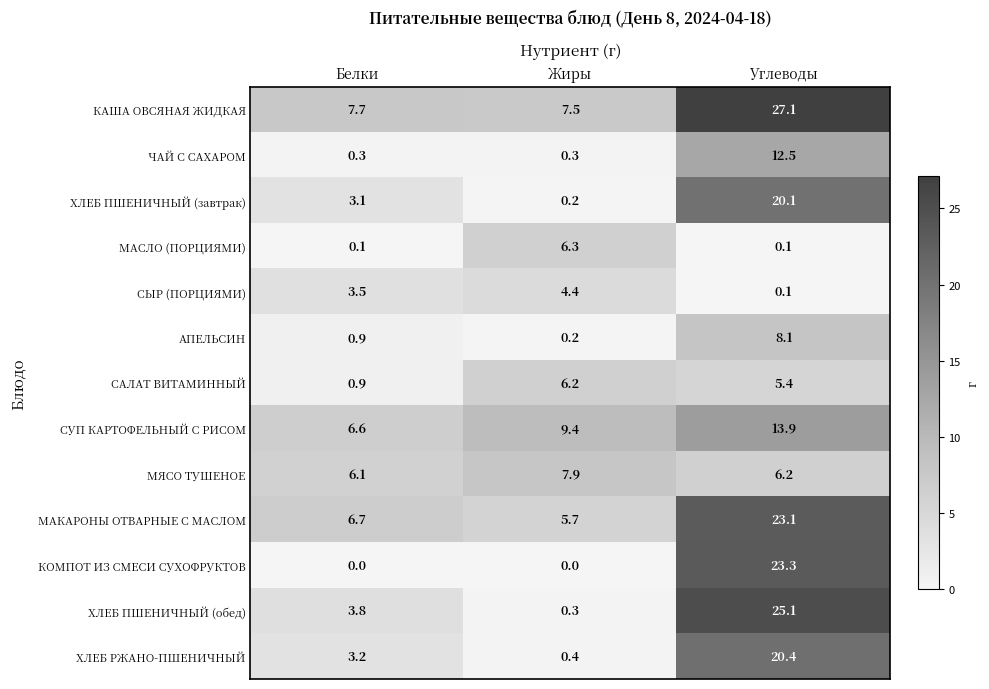

Is it true that ЧАЙ С САХАРОМ equals 0.3 at Жиры?

True